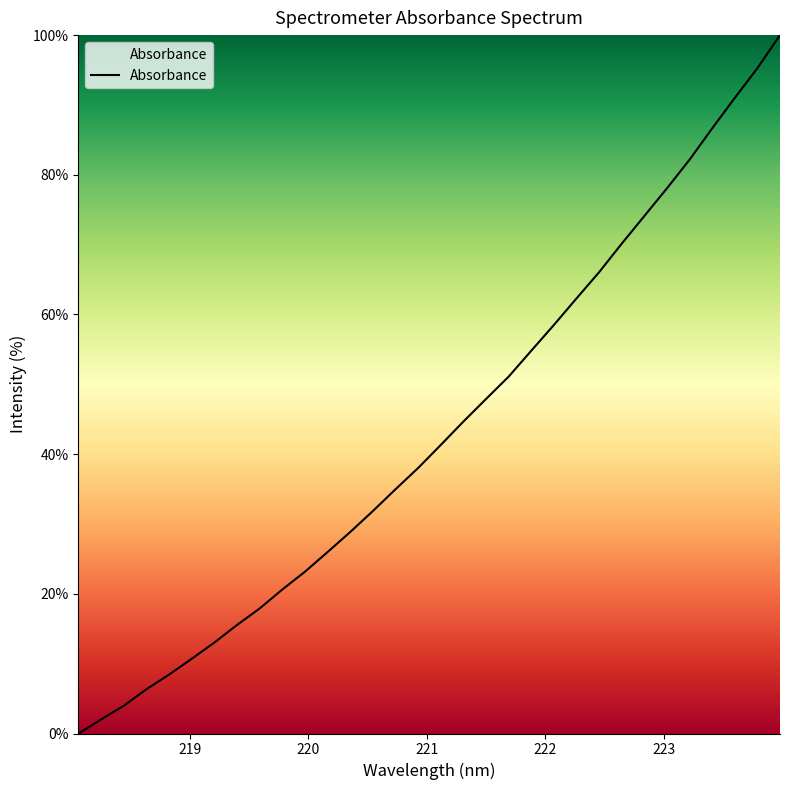

What is the greatest value displayed?

100.0